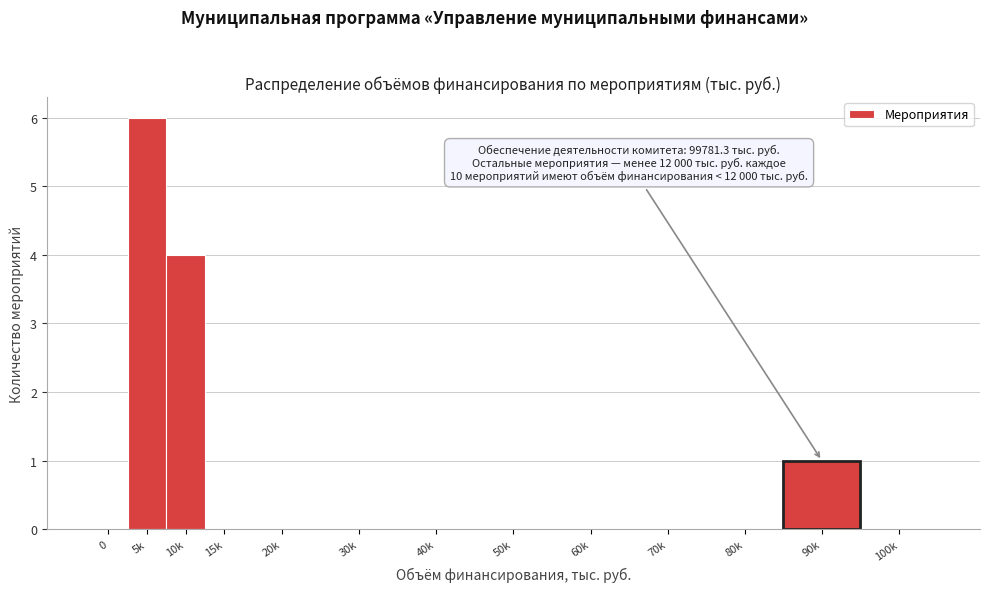

Reading left to right, extract all data points from this chart.

0=0	5k=6	10k=4	15k=0	20k=0	30k=0	40k=0	50k=0	60k=0	70k=0	80k=0	90k=1	100k=0